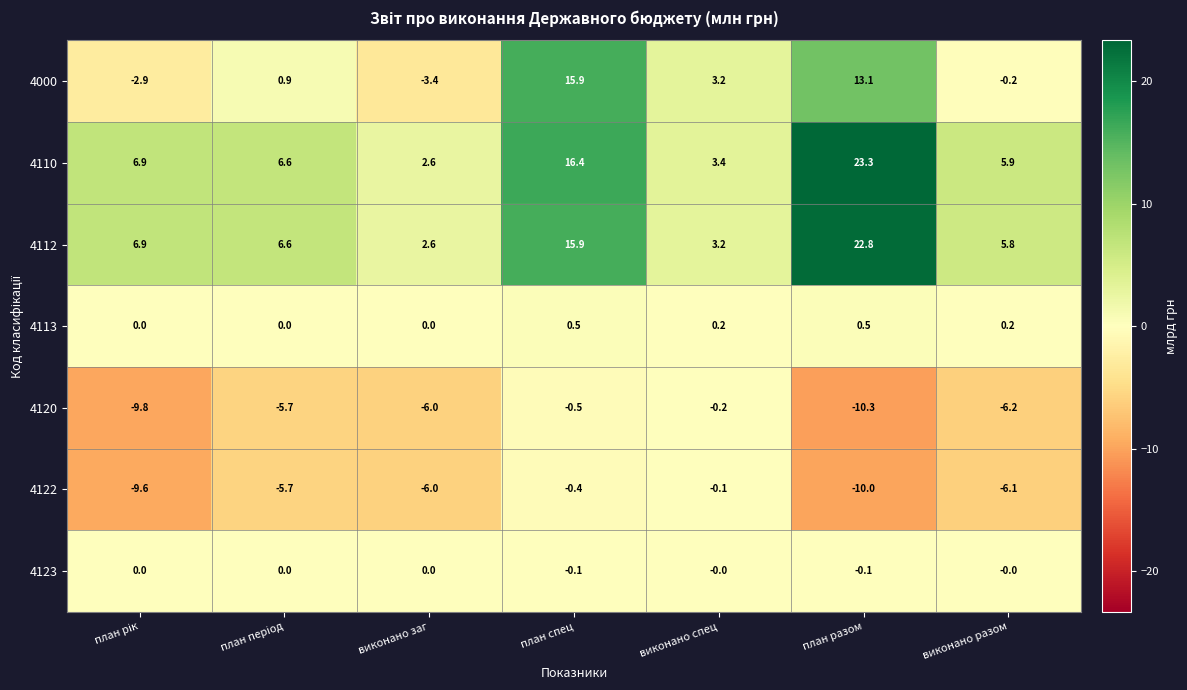

Which series has the largest range (max minus min)?

4110